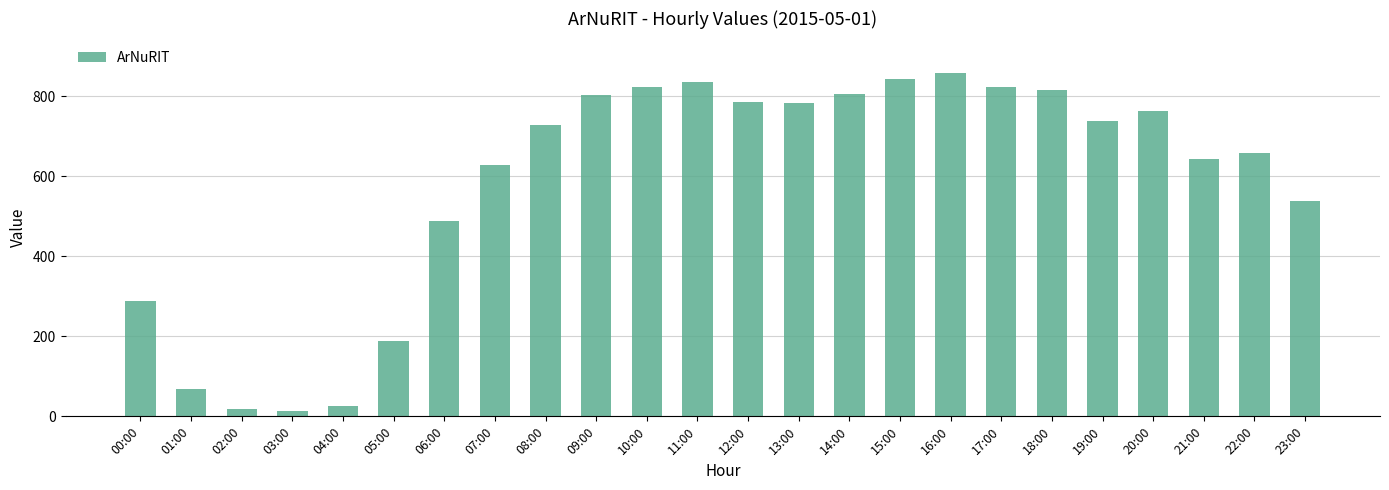

What is the greatest value displayed?

858